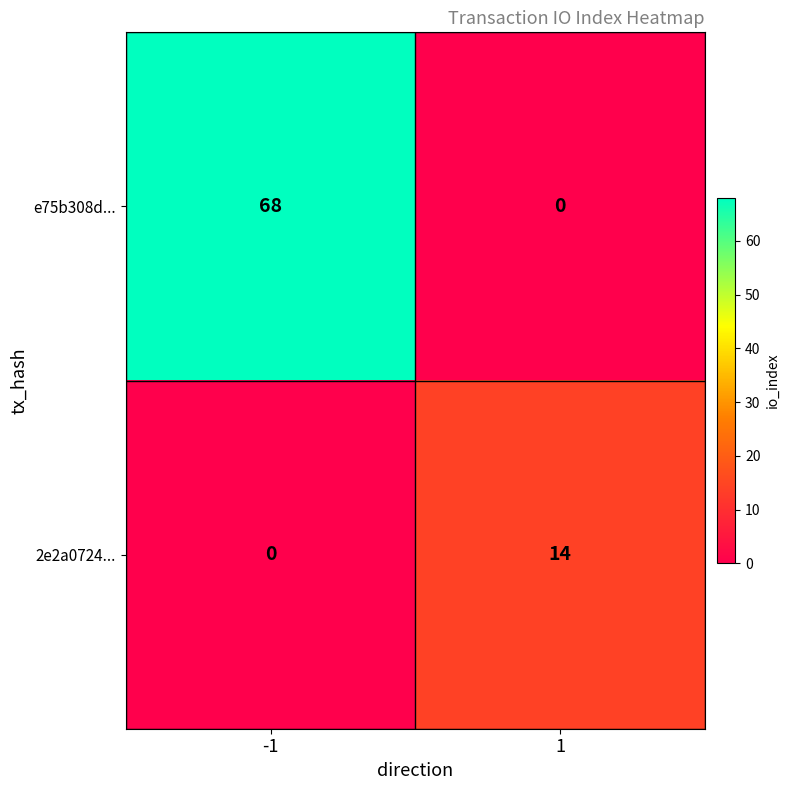

The value of e75b308d... at 1 is 34. True or false?

False